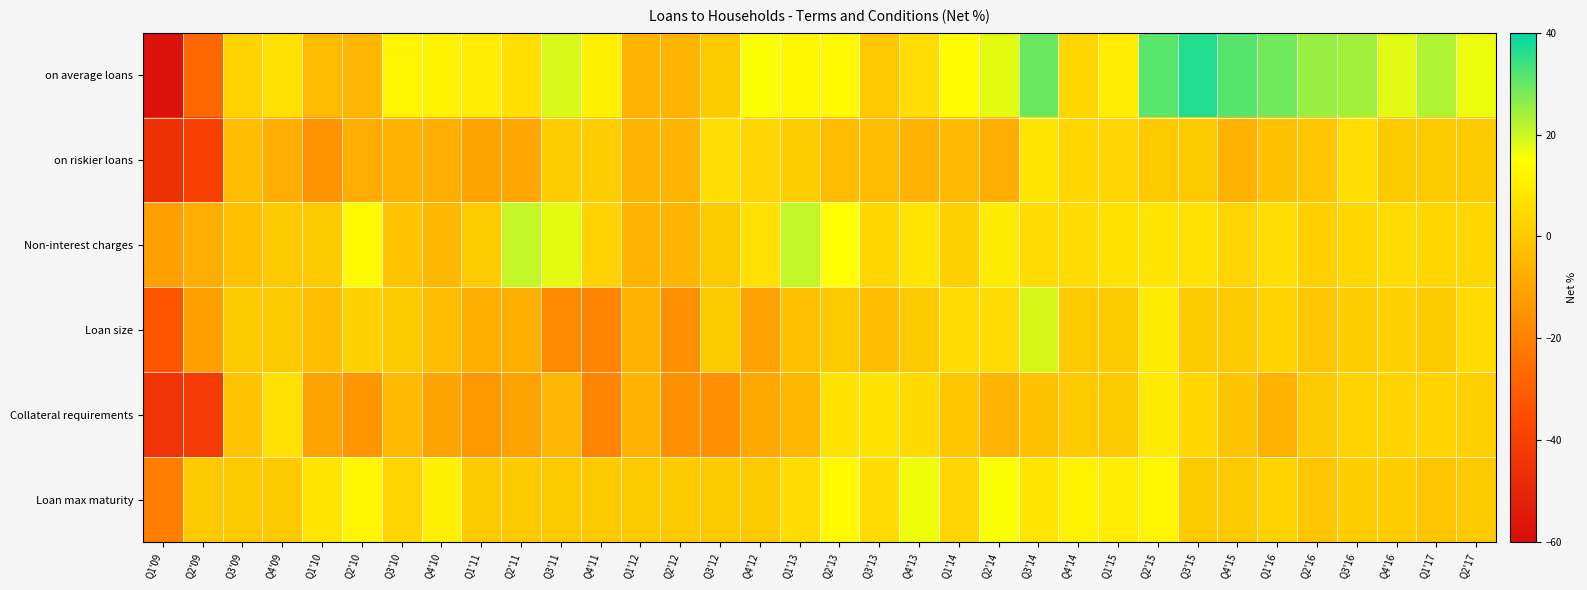

Which series has the largest total across all categories?

on average loans